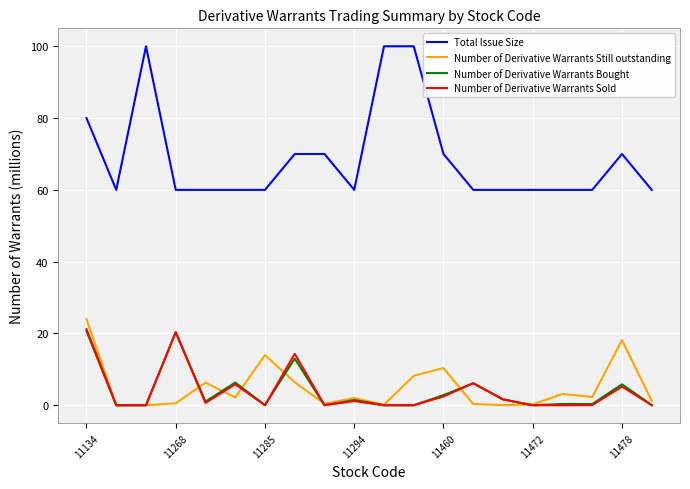

Which series has the widest spread of values?

Total Issue Size